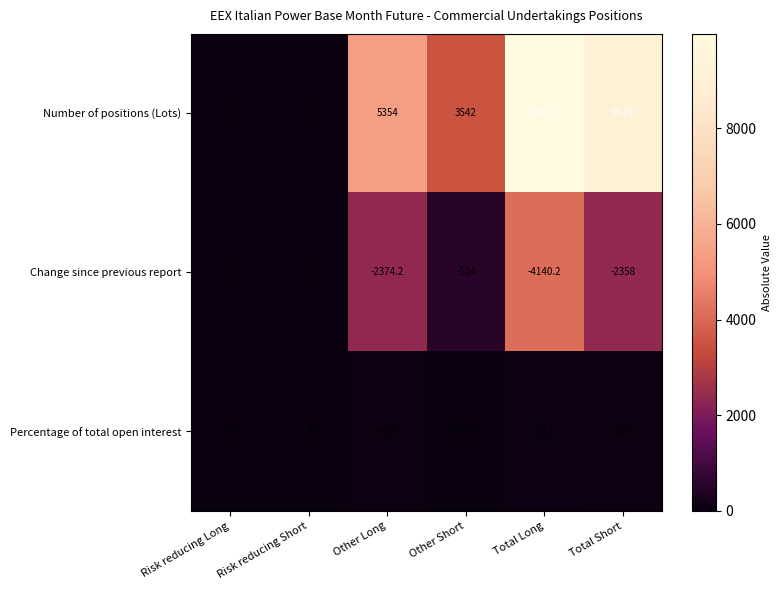

What is the total value across all series at Total Long?

5909.3